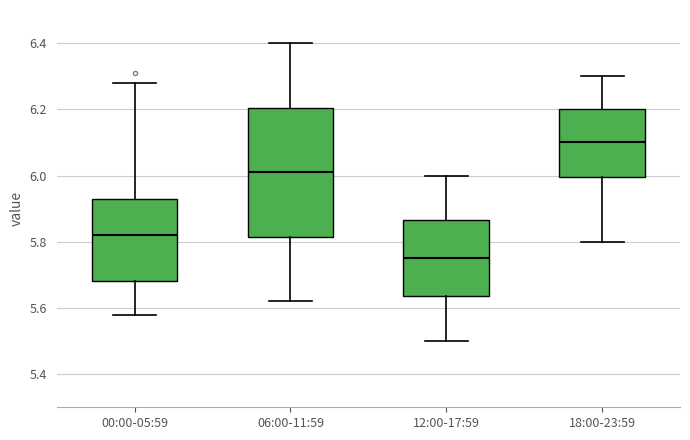

Which box has the highest median line?

18:00-23:59